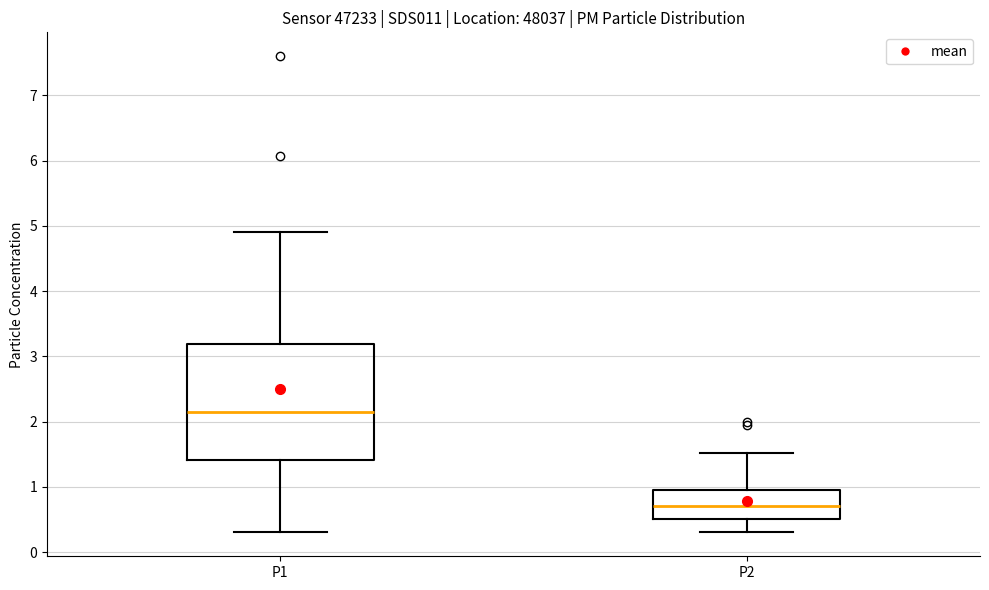

Reading left to right, transcribe this box plot: for each box, give where its median line is, the range the box spans, and where its two whiskers end, as read against the y-axis. The values are not printed on the chart, so give them approximately, as read against the axis.

P1: median 2.1, box 1.4 to 3.2, whiskers 0.3 to 4.9
P2: median 0.7, box 0.5 to 1.0, whiskers 0.3 to 1.5